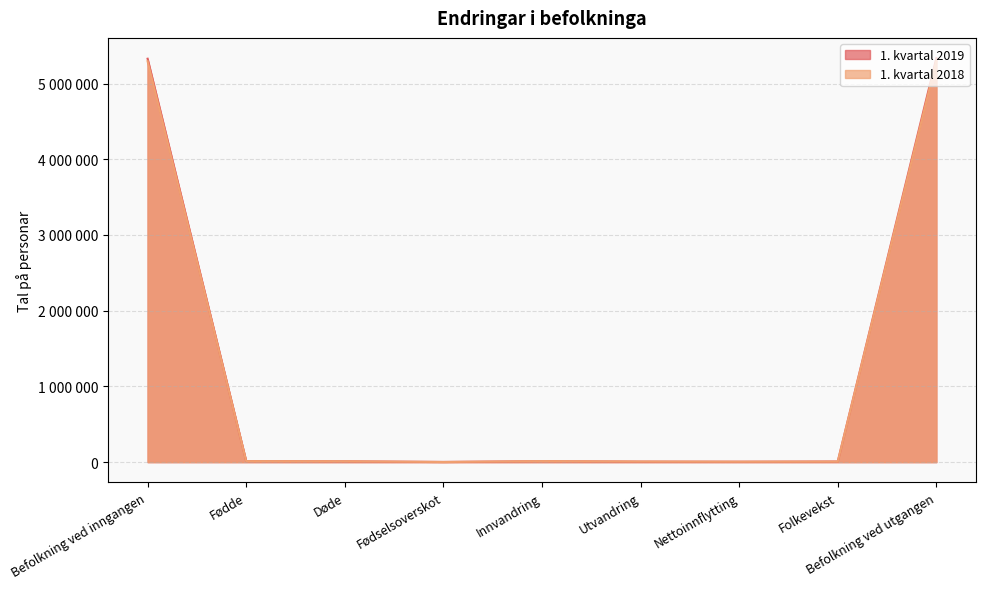

Between Innvandring and Fødselsoverskot, which is larger?

Innvandring